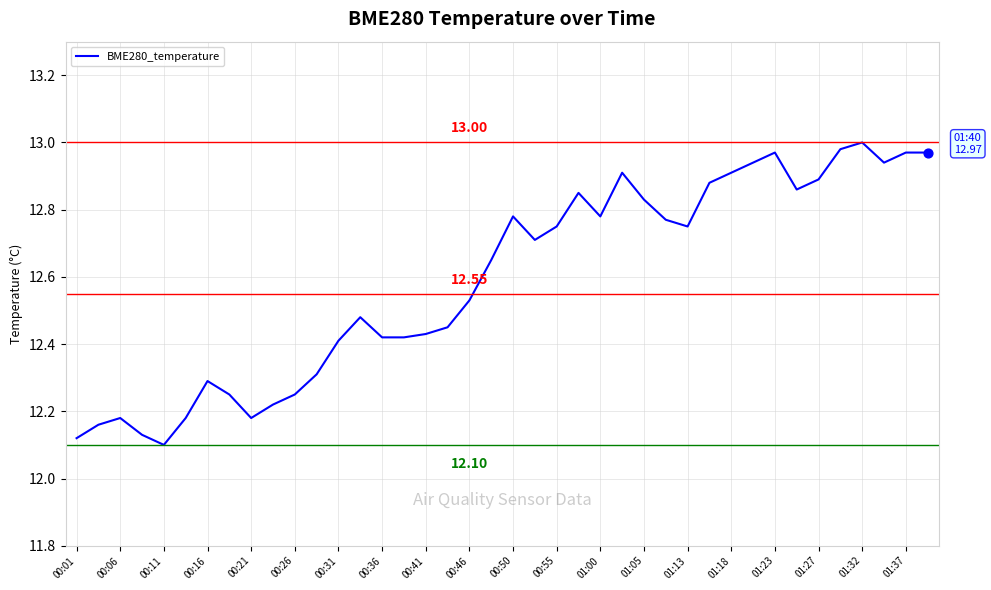

What is the difference between the maximum and minimum values?

0.9